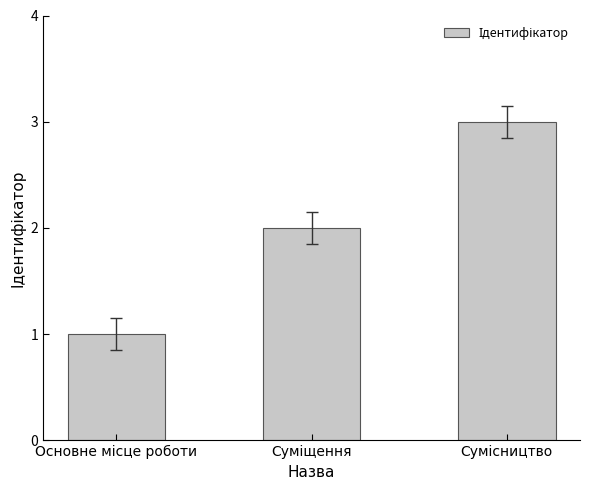

What is the greatest value displayed?

3